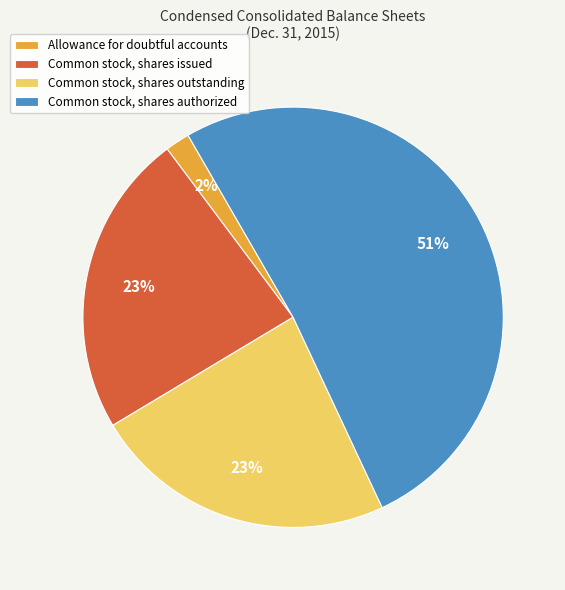

To the nearest percent, what is the average slice percentage?

25%